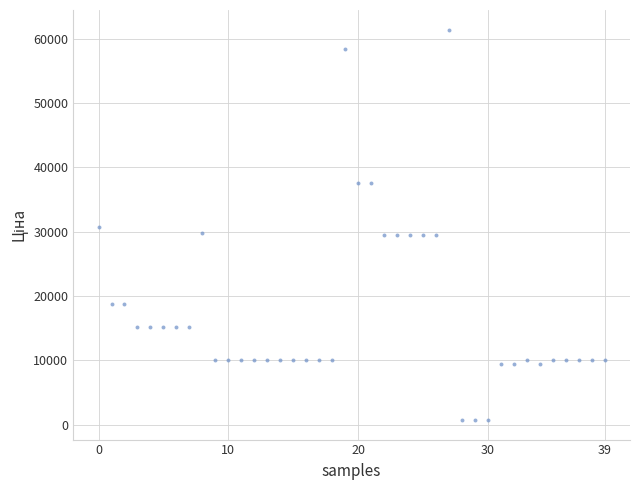

What is the range of Y values (max minus min)?

60740.5